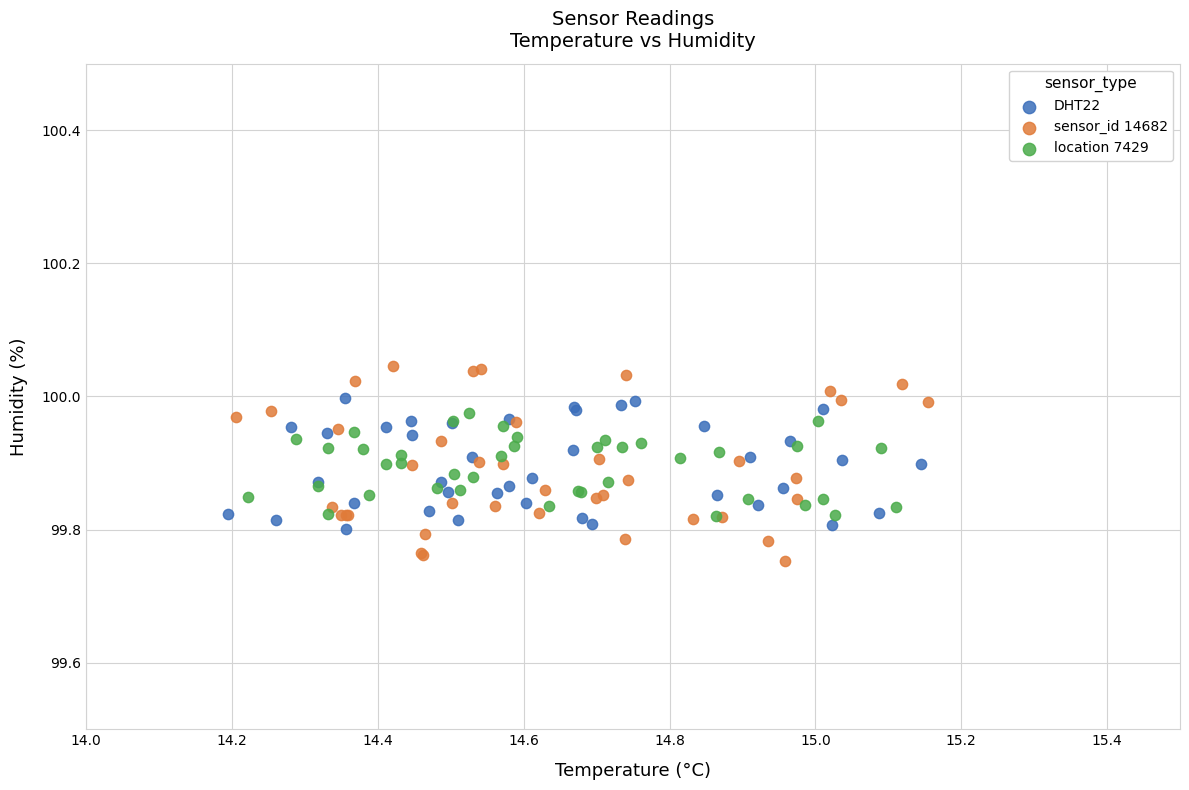

Which series reaches the maximum Y coordinate?

sensor_id 14682